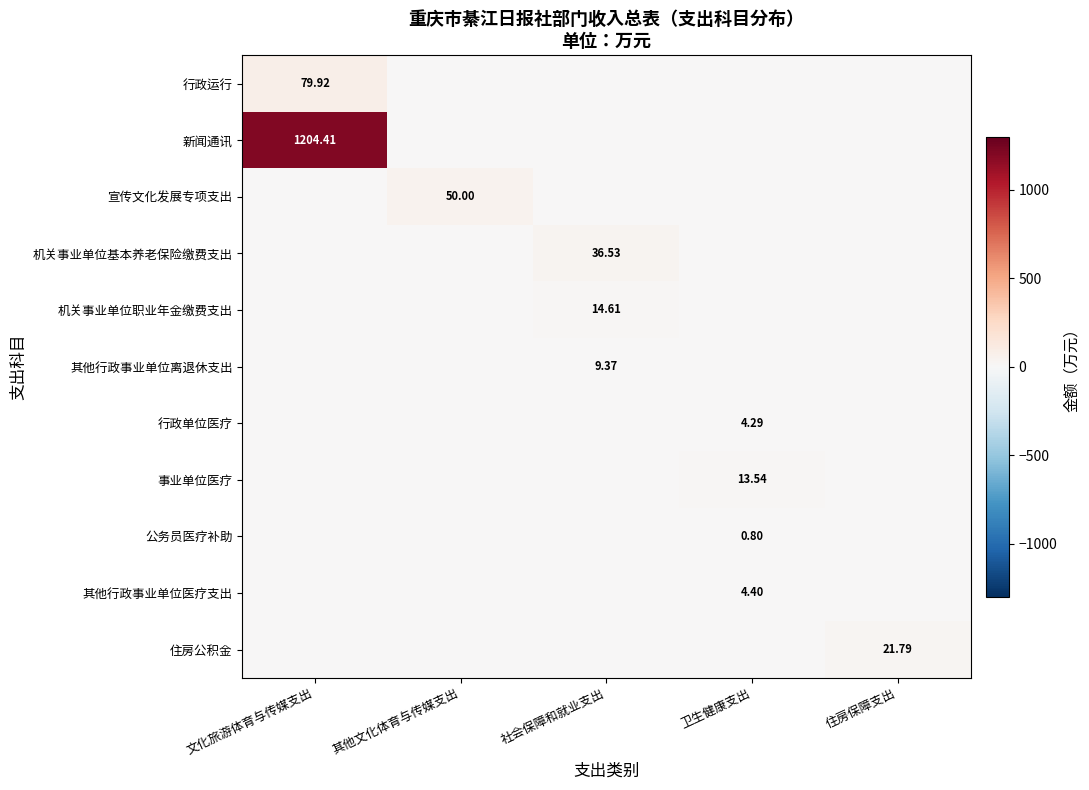

Which has a higher value, 卫生健康支出 or 住房保障支出?

卫生健康支出